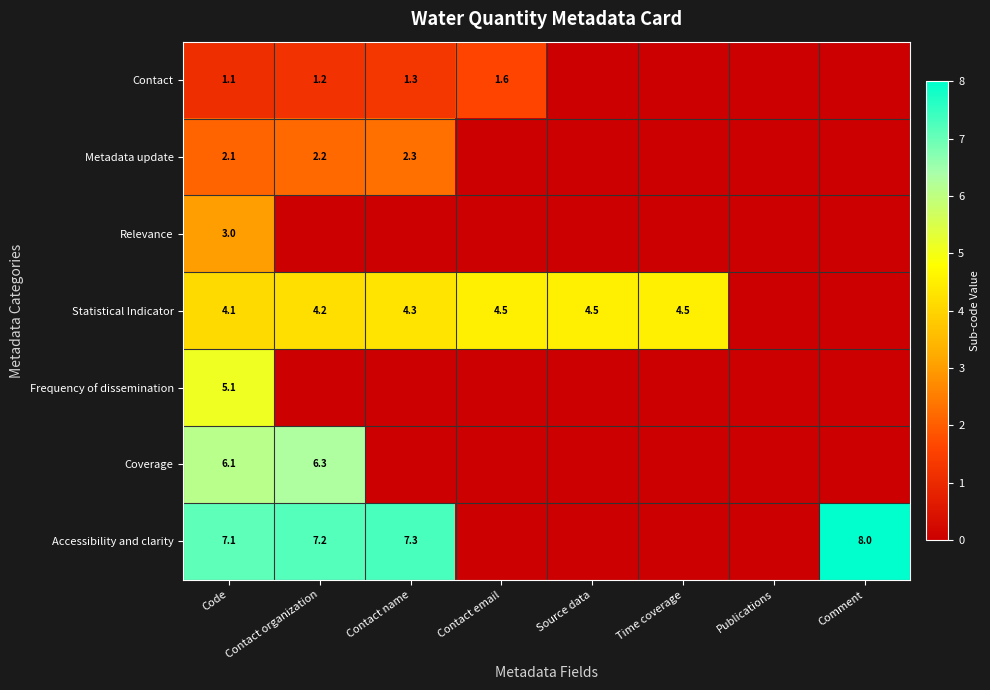

Which series has the widest spread of values?

Accessibility and clarity